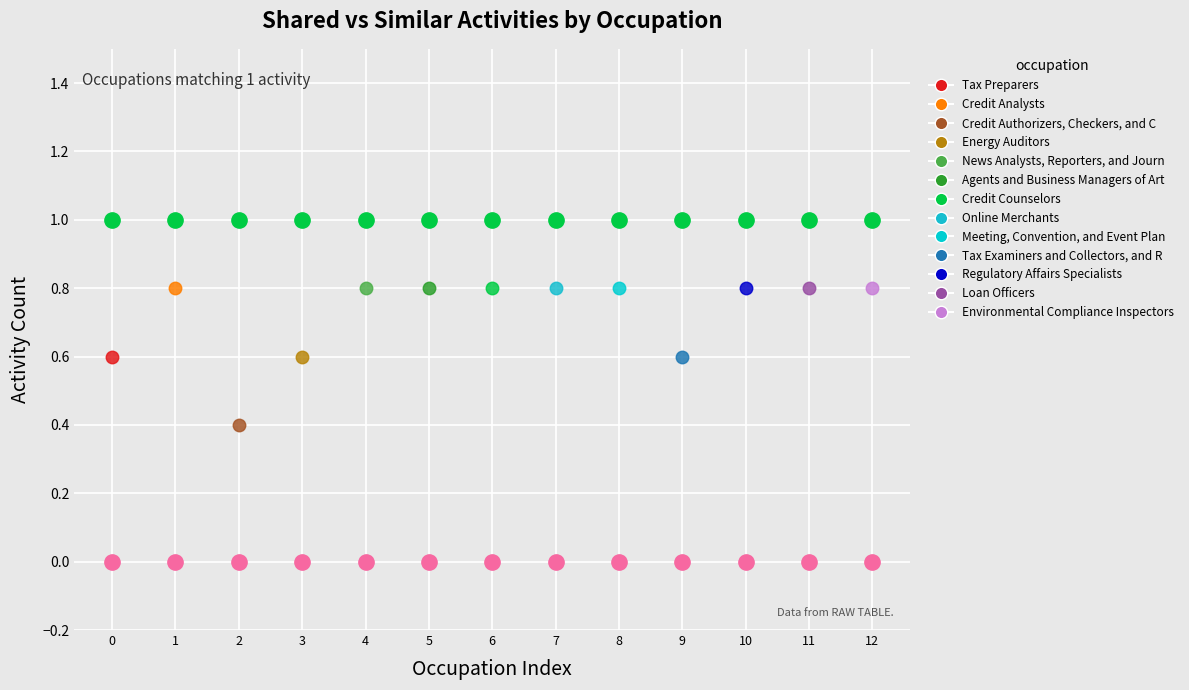

How many lines are shown in the chart?

2